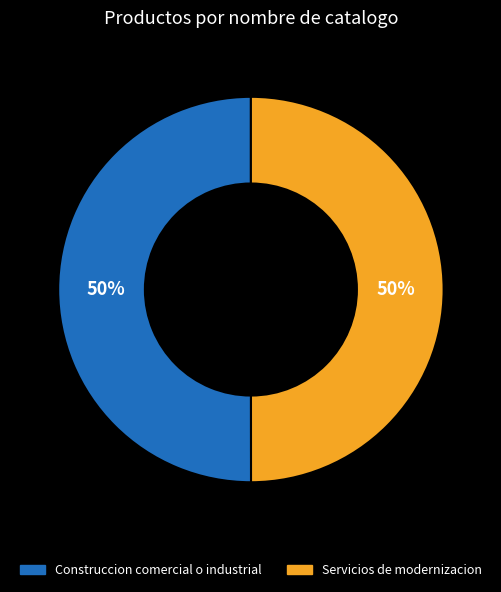

How many slices are in this pie chart?

2